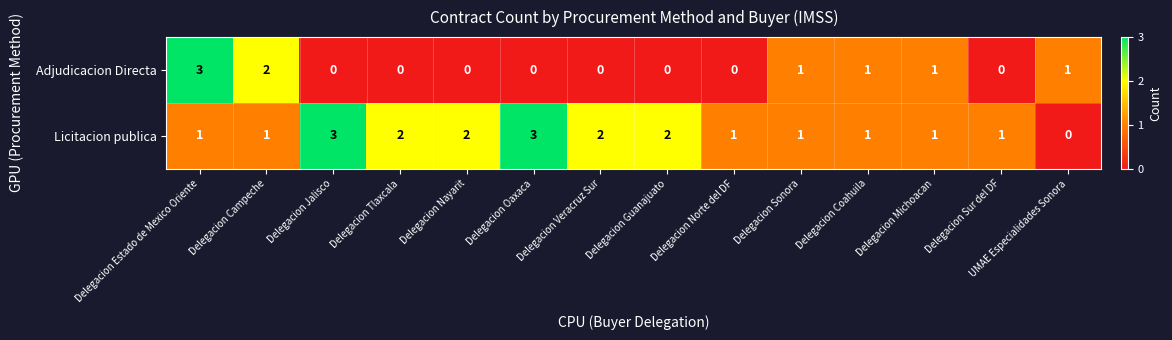

At Delegacion Jalisco, list the series in order from largest to smallest.

Licitacion publica, Adjudicacion Directa